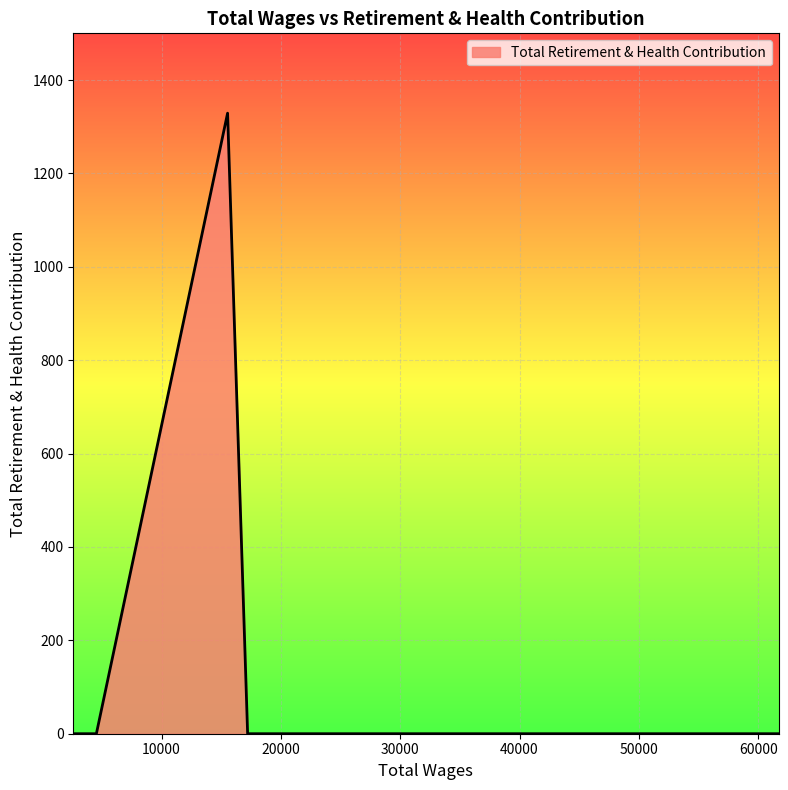

What is the difference between the maximum and minimum values?

1329